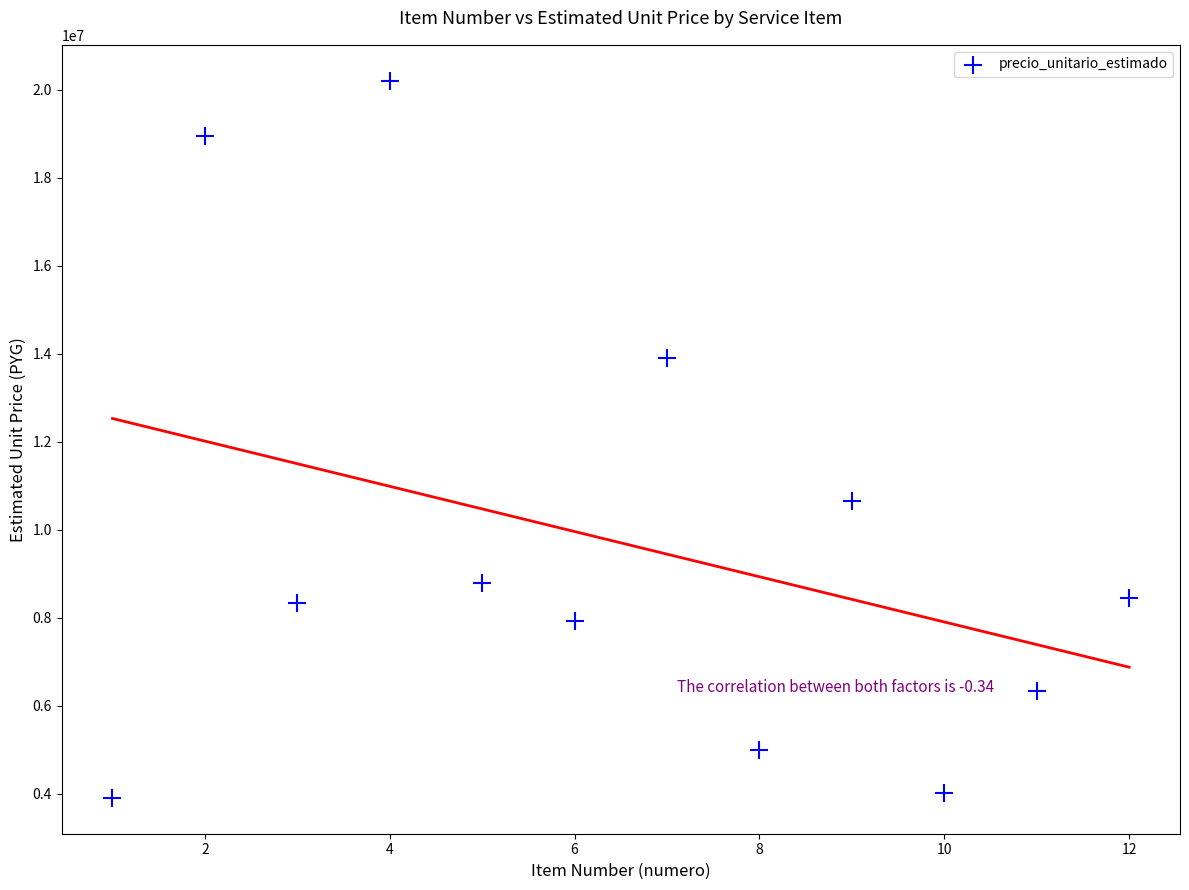

What Y value in the scatter plot is closest to 12055437?

10646507